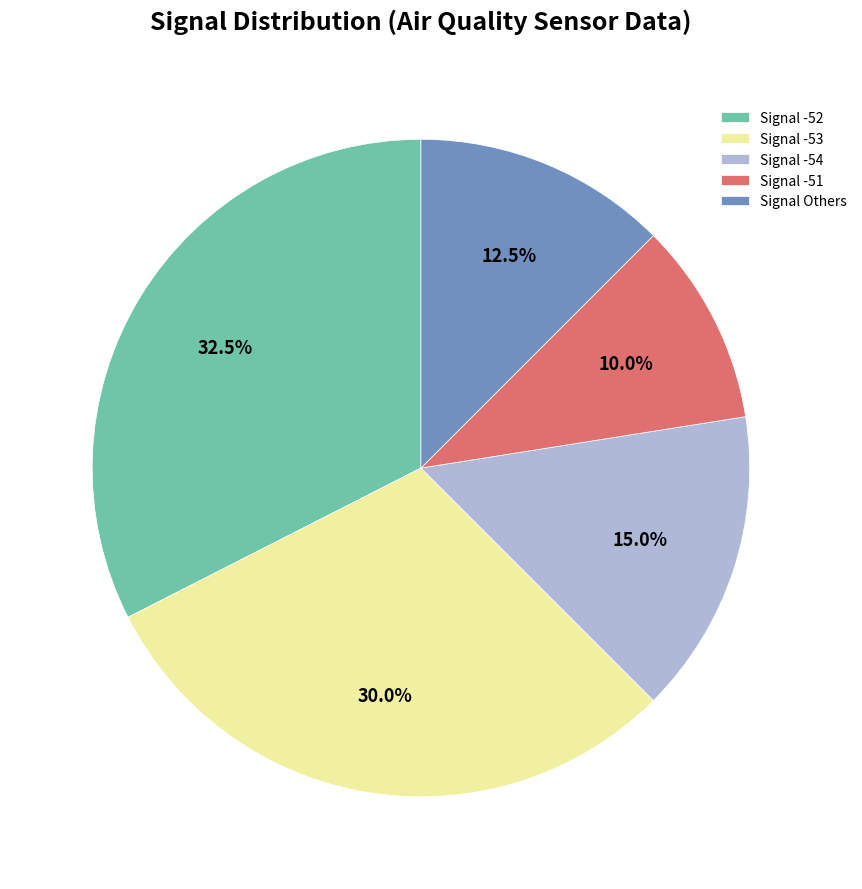

Combined, do Signal Others and Signal -52 account for over 50%?

No